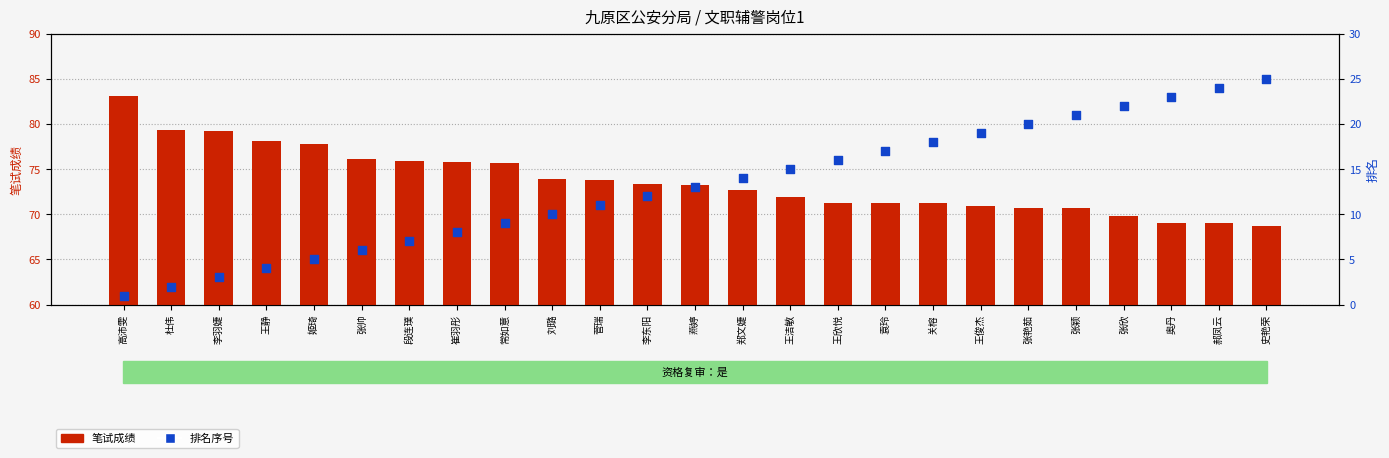

Is the value of 笔试成绩 at 李东阳 greater than the value of 排名 at 张颖?

Yes